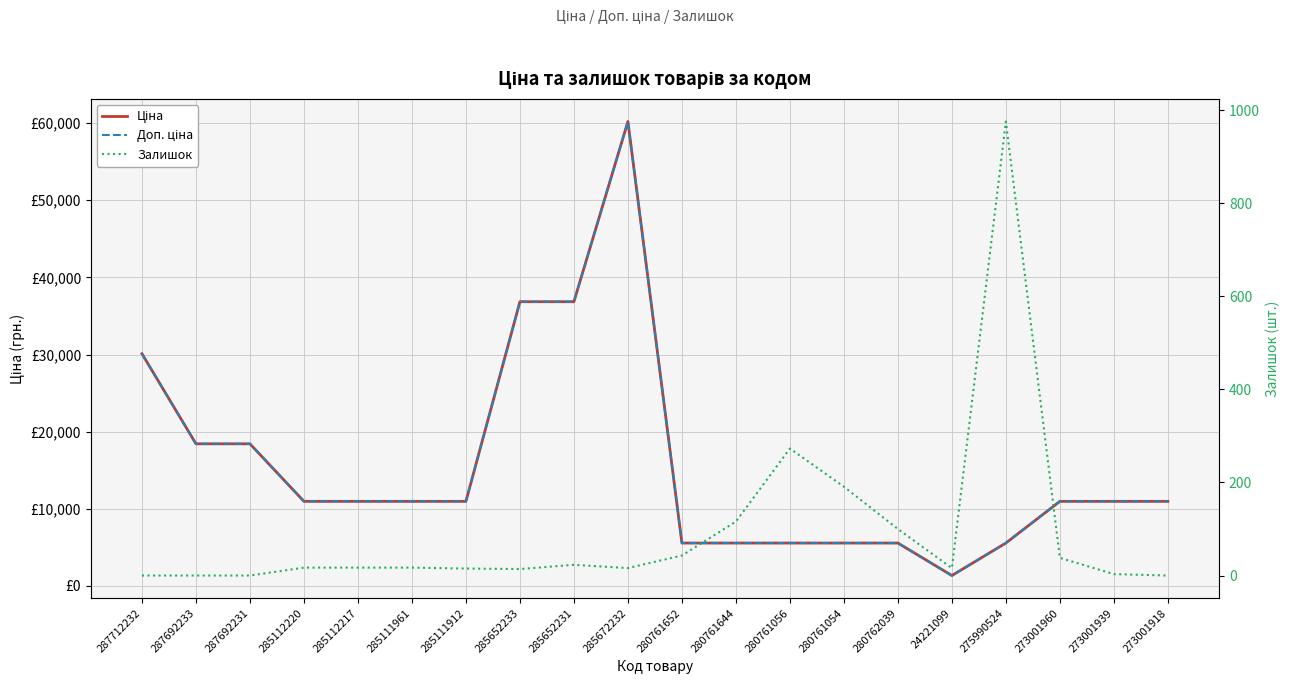

How many values in the Ціна series are below 10964?

7